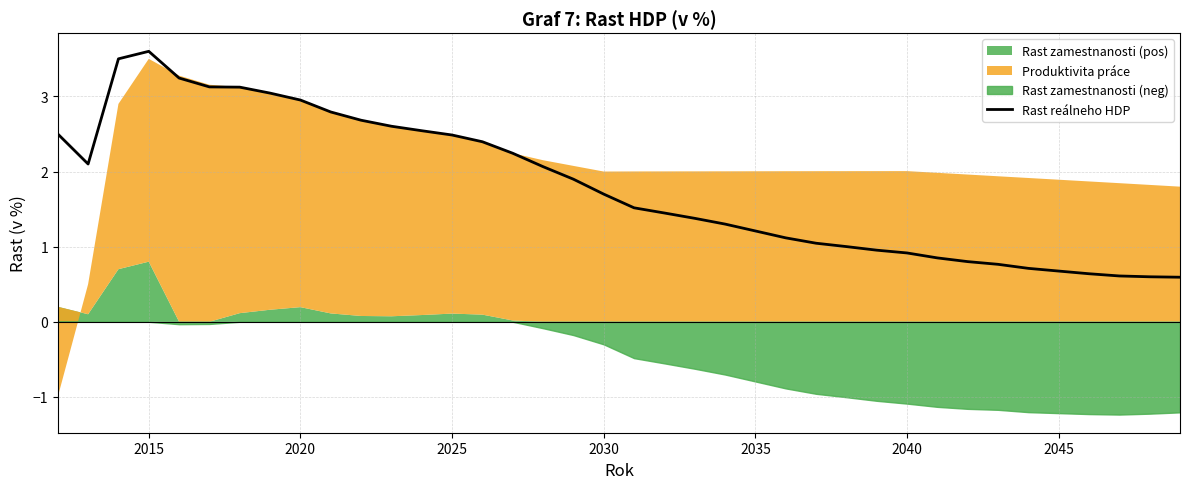

What is the lowest value of the Rast reálneho HDP series?

0.6